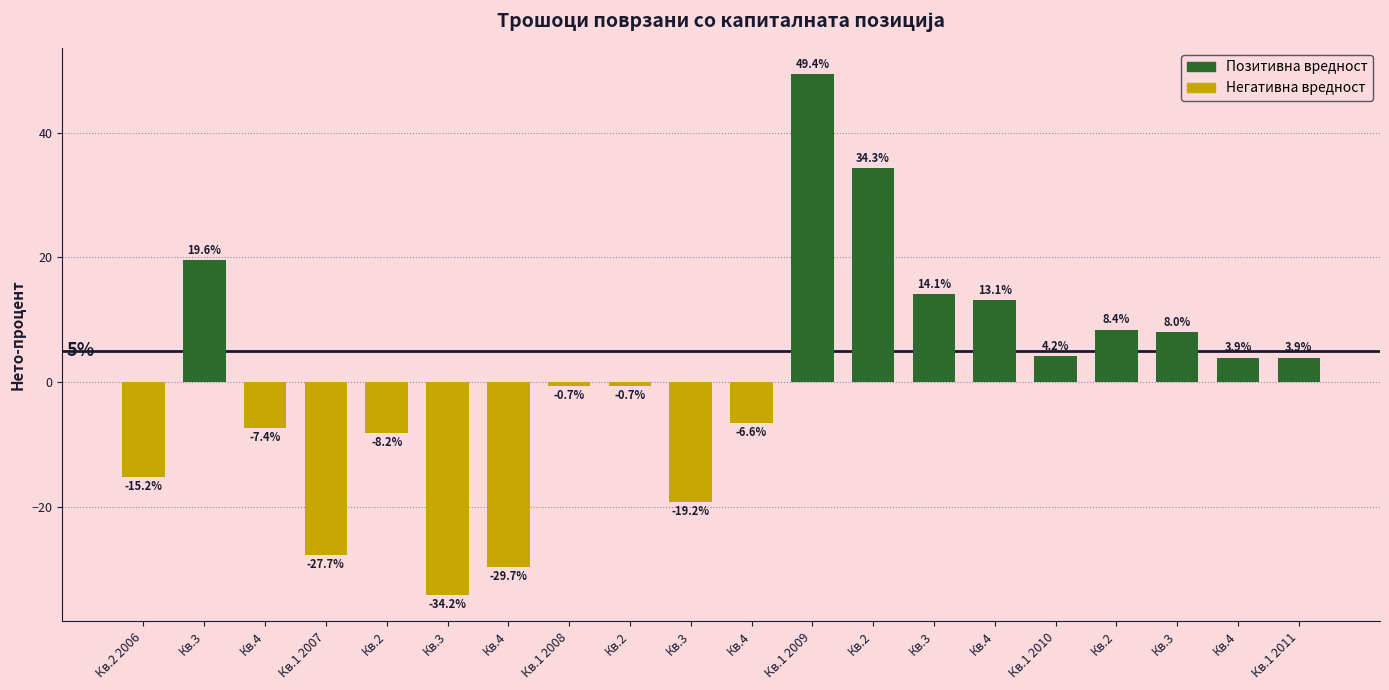

Reading right to left, list all the values displayed in this chart.

3.9	3.9	8.0	8.4	4.2	13.1	14.1	34.3	49.4	-6.6	-19.2	-0.7	-0.7	-29.7	-34.2	-8.2	-27.7	-7.4	19.6	-15.2